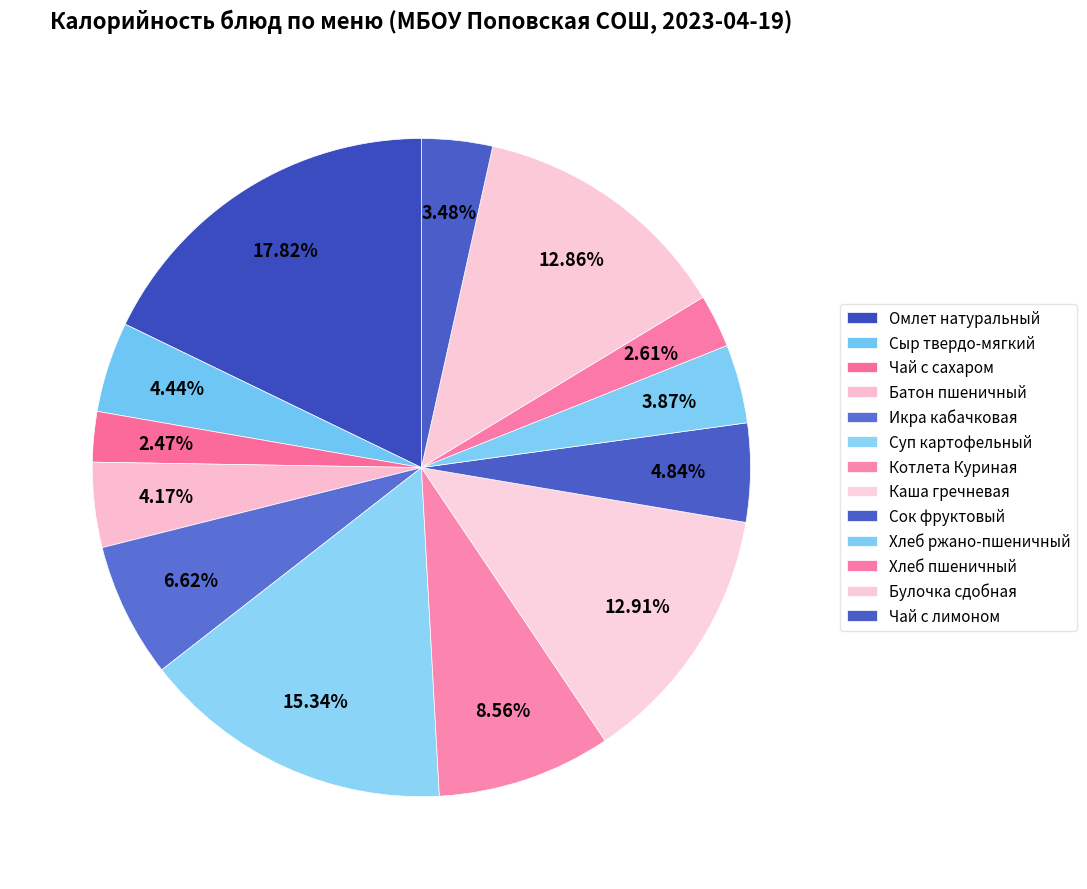

How many segments does this pie chart have?

13